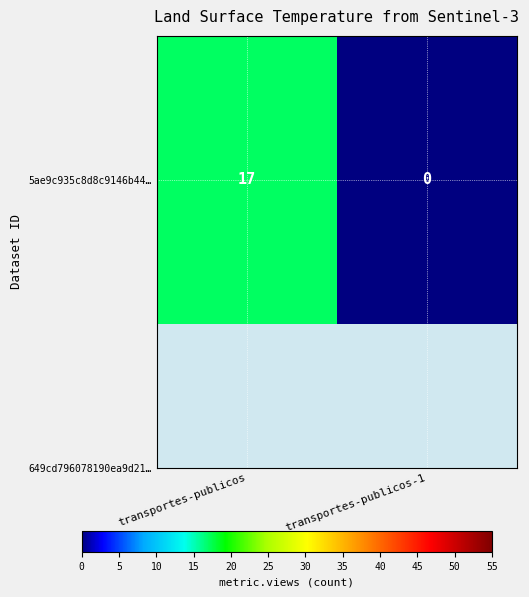

What value does the data have at transportes-publicos?

17